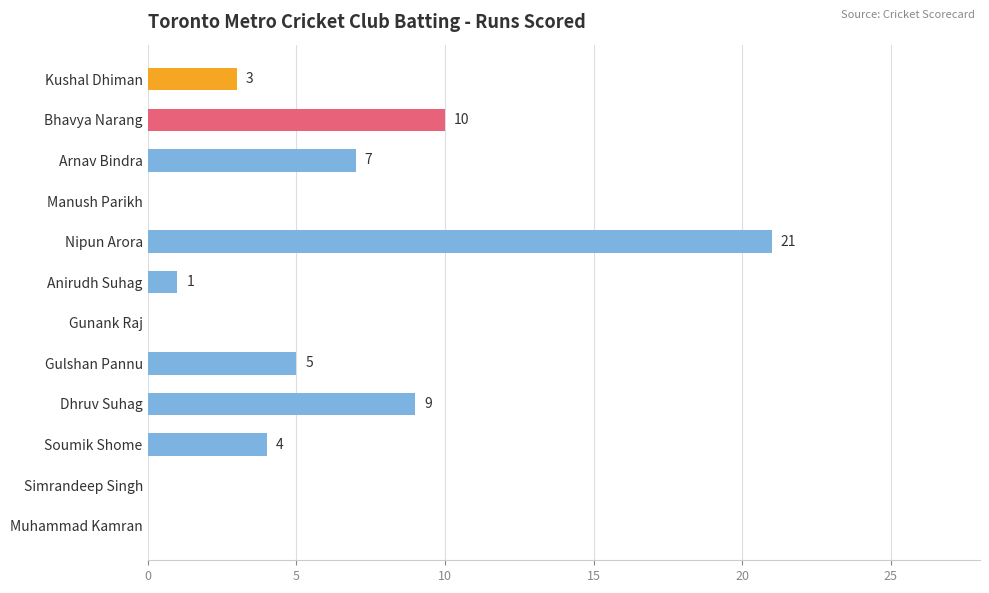

At which label is the value closest to 10?

Bhavya Narang